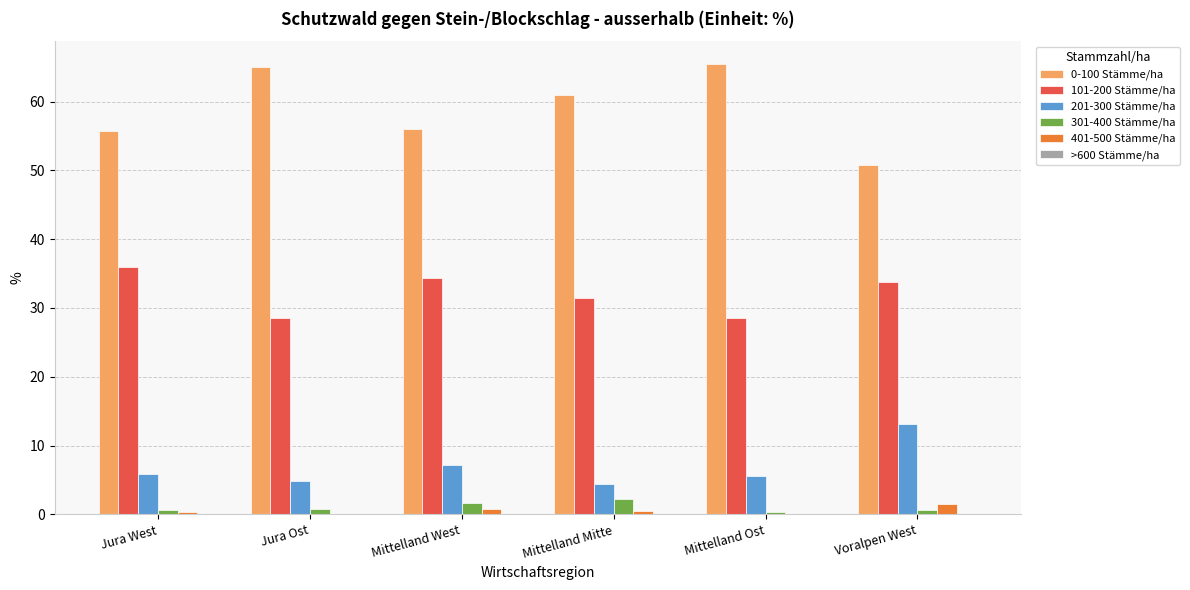

What is the average value of the 301-400 Stämme/ha series?

1.1